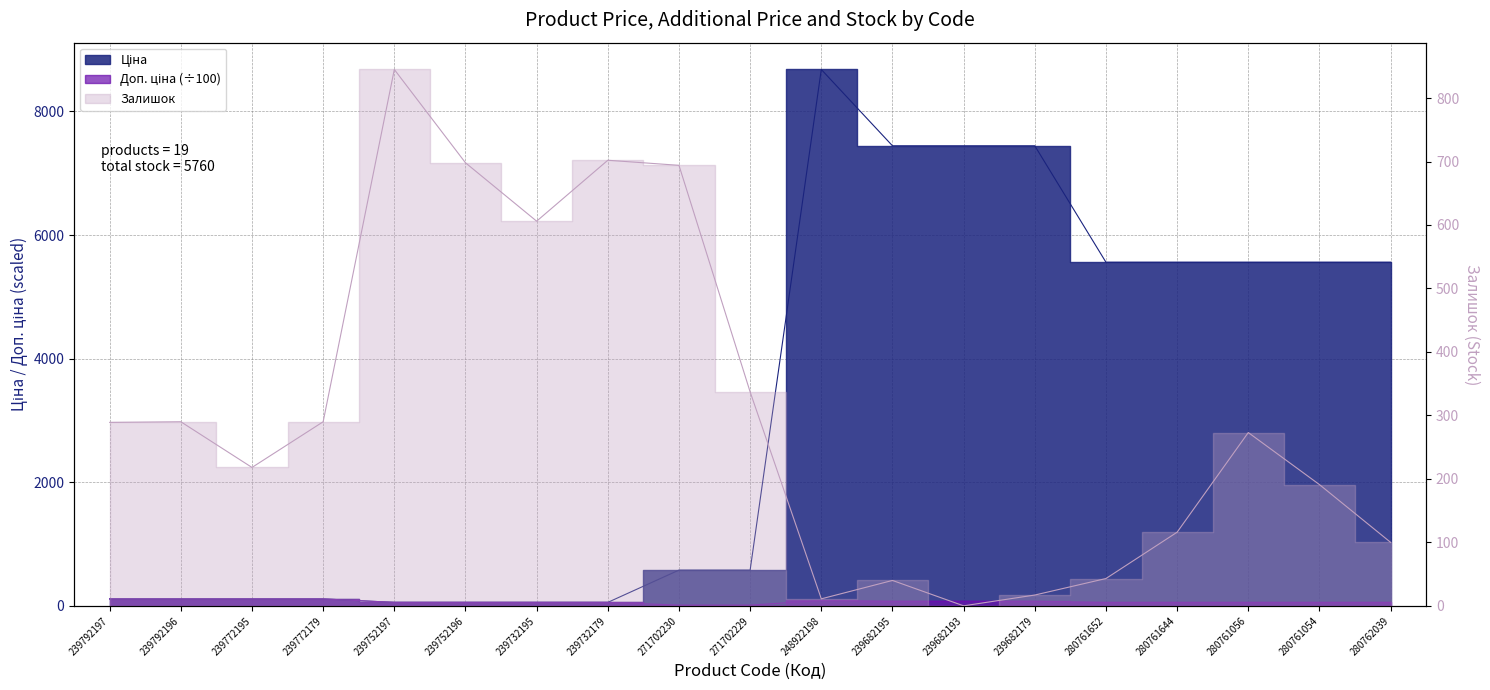

What is the label of the 14th point from the right?

239752196